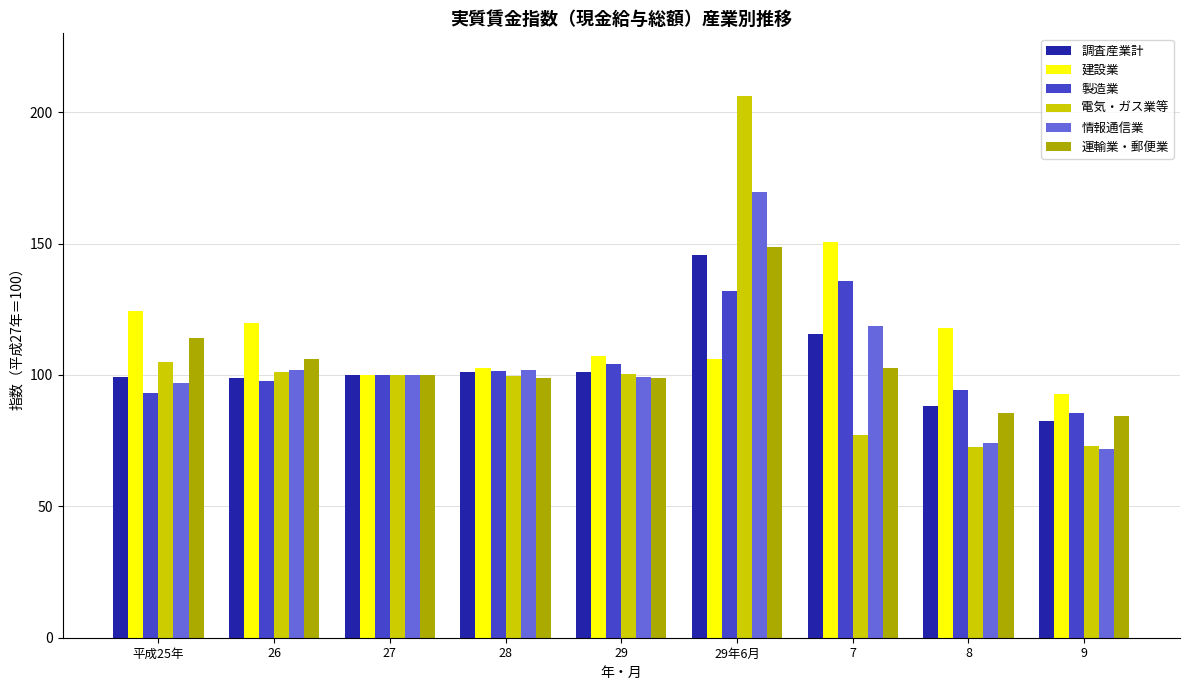

What is the spread (max minus min) of values at 29?

8.4